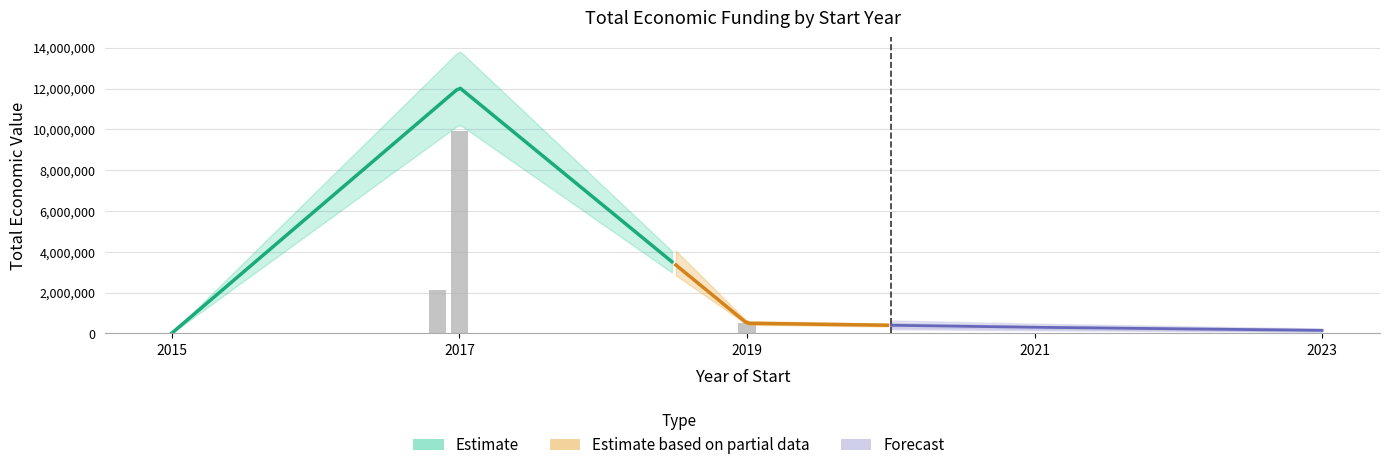

What is the change in value from 2015 to 2019?

+484982